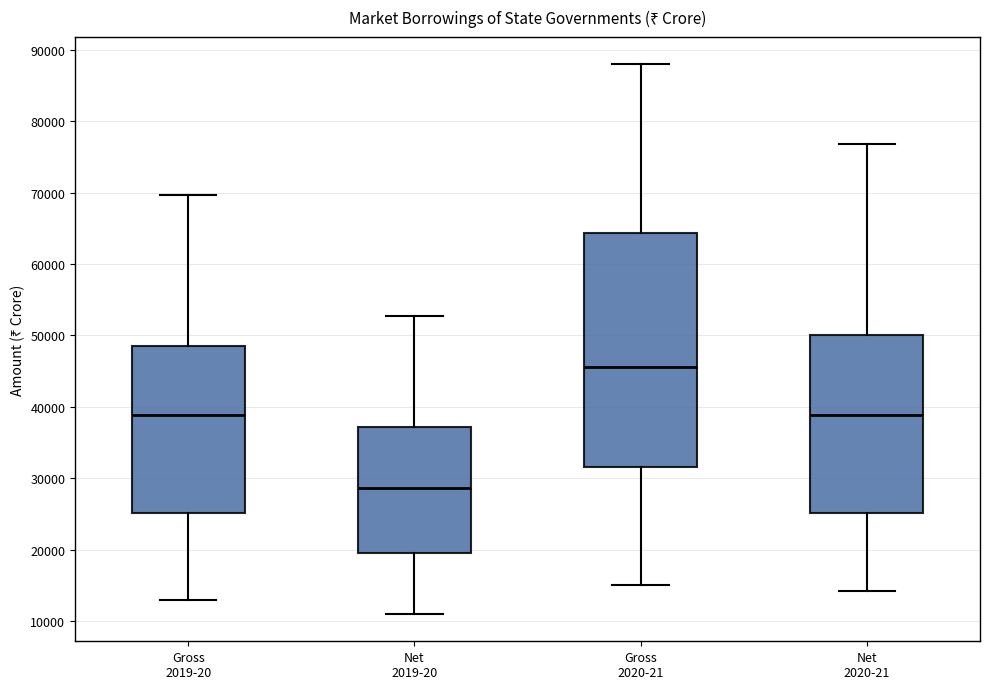

Where is the lower edge of the box for Gross 2019-20 on the y-axis? The values are not printed on the chart, so give them approximately, as read against the axis.

25000